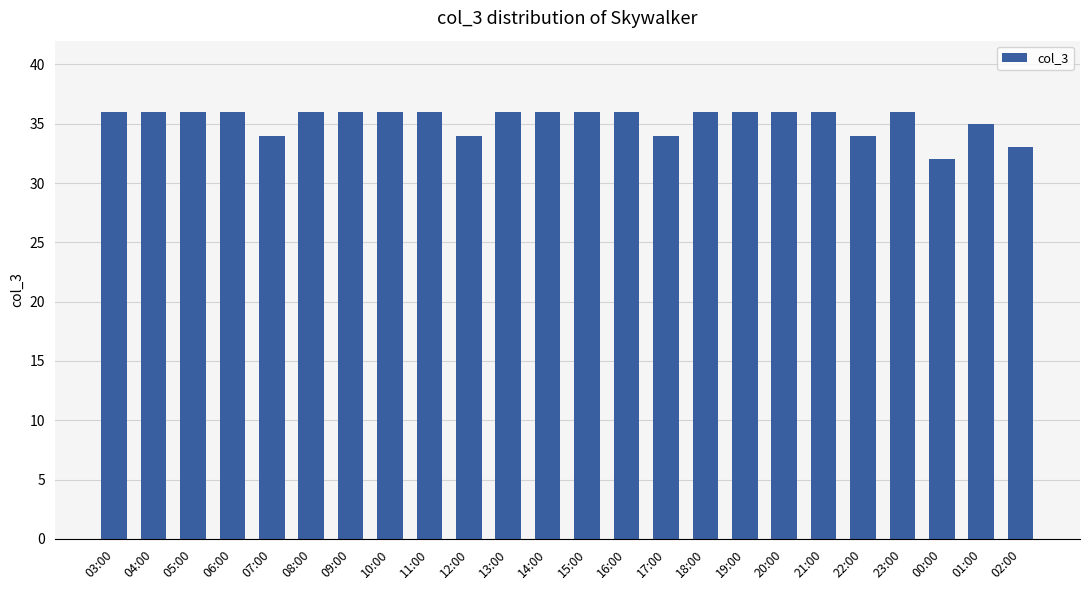

Reading left to right, what are all the values shown in this chart?

36	36	36	36	34	36	36	36	36	34	36	36	36	36	34	36	36	36	36	34	36	32	35	33